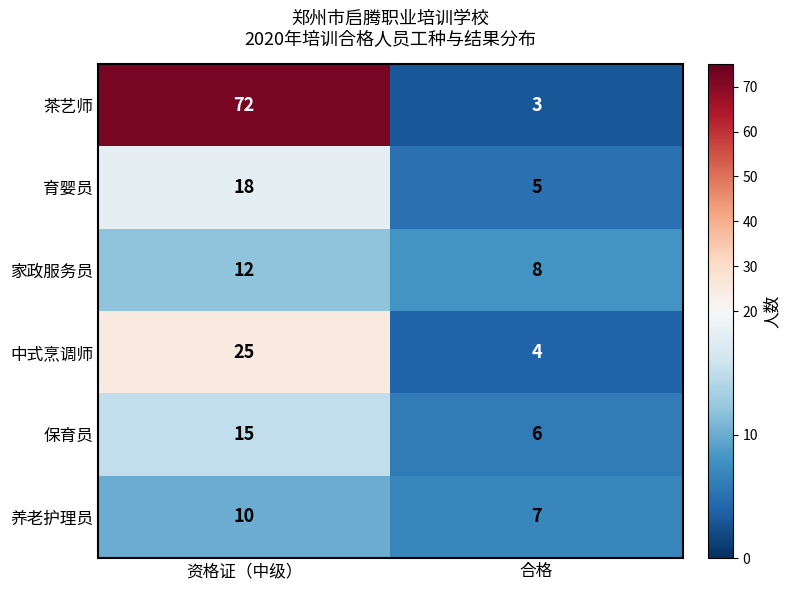

Is it true that 保育员 equals 4 at 合格?

False